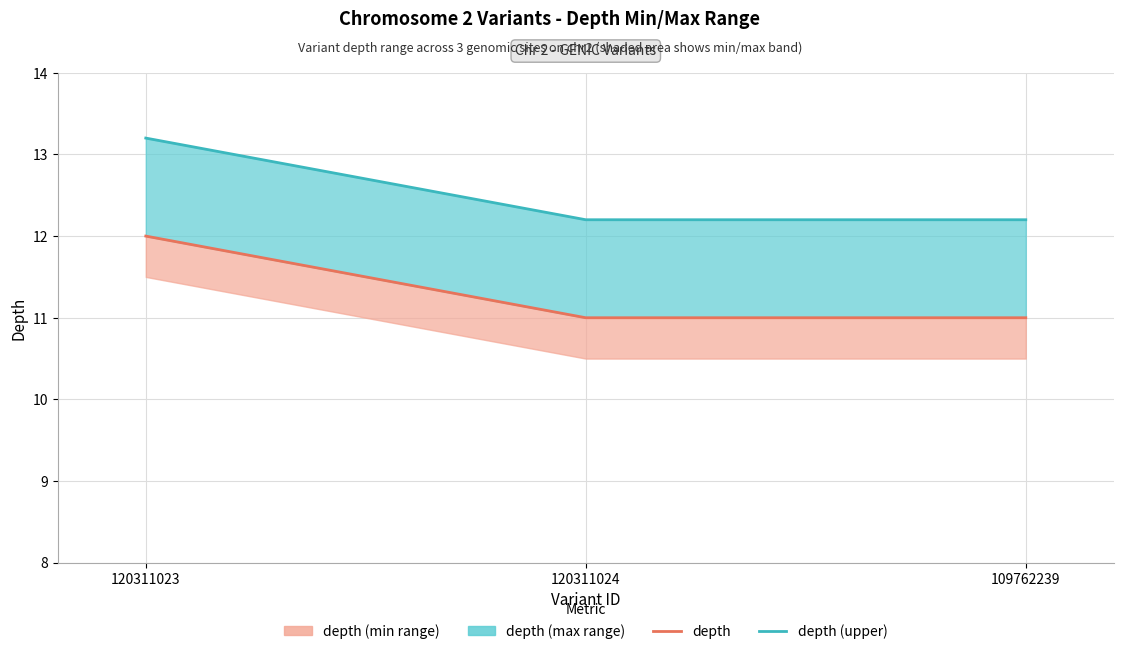

Which series changed the most between 120311024 and 109762239?

depth